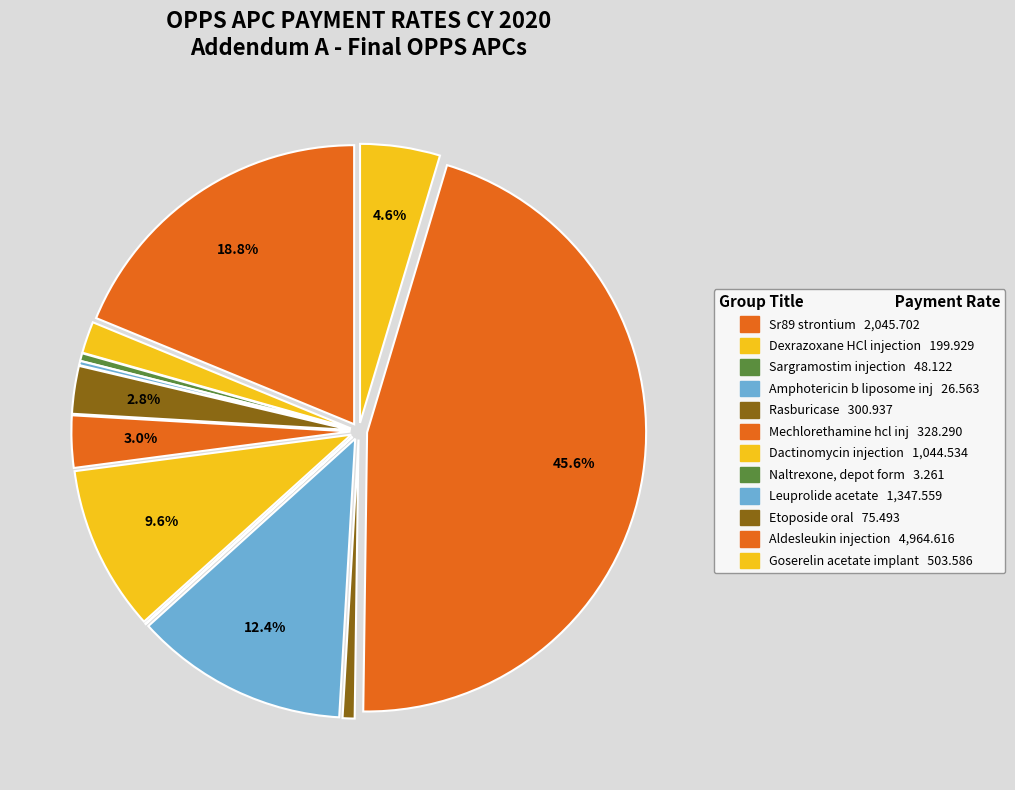

To the nearest percent, what percentage of the pie is Rasburicase?

3%